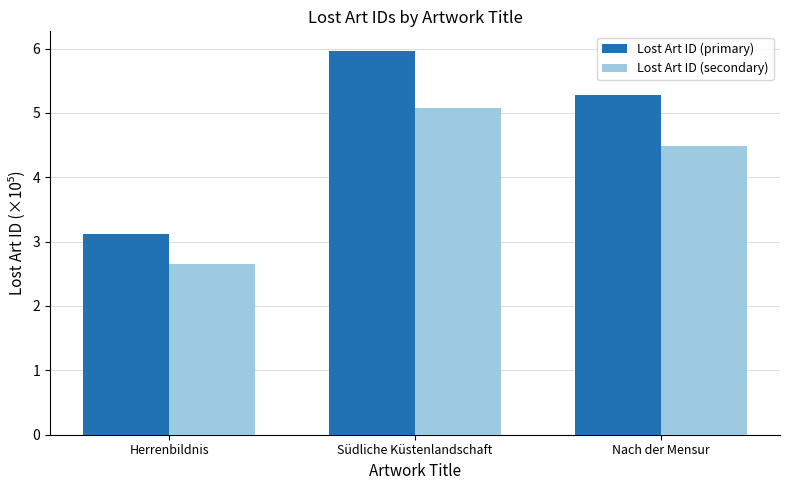

How many groups of bars are there?

3